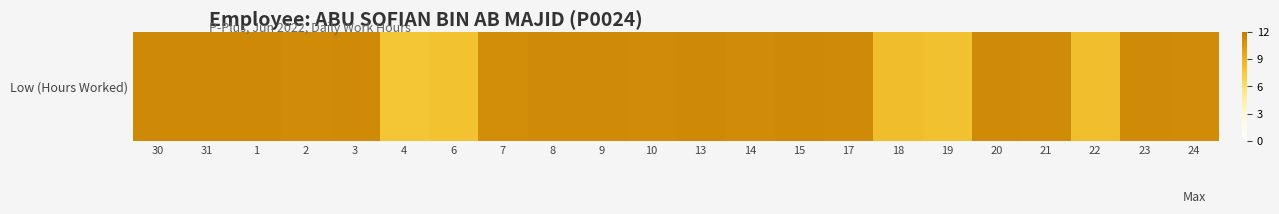

Reading left to right, list all the values displayed in this chart.

11.2	11.2	11.2	11.1	11.2	7.8	8.0	11.0	11.2	11.2	11.1	11.2	11.1	11.2	11.2	8.3	8.0	11.2	11.2	8.2	11.2	11.1